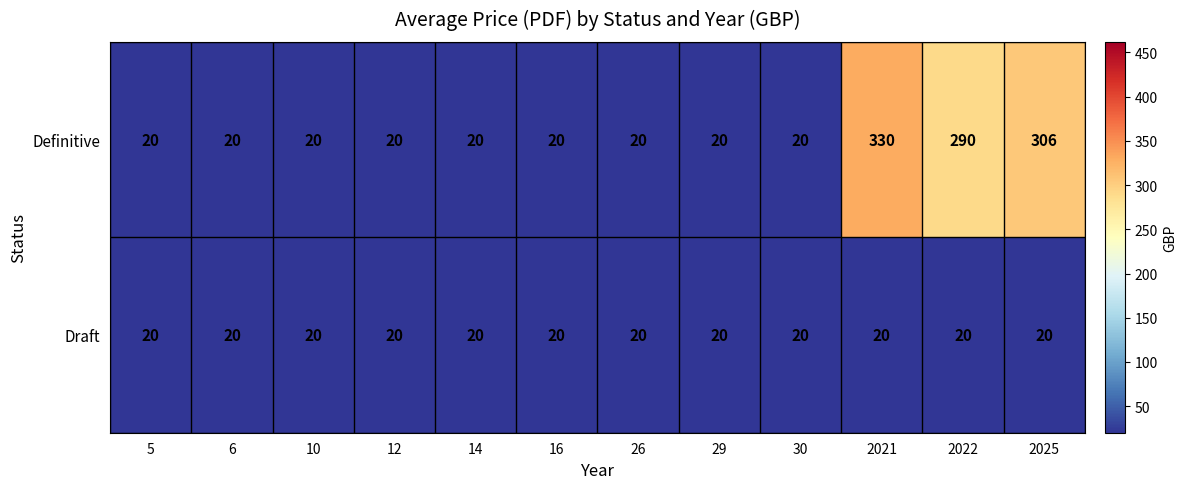

Reading left to right, what are all the values shown in this chart?

Definitive: 20	20	20	20	20	20	20	20	20	330	290	306
Draft: 20	20	20	20	20	20	20	20	20	20	20	20